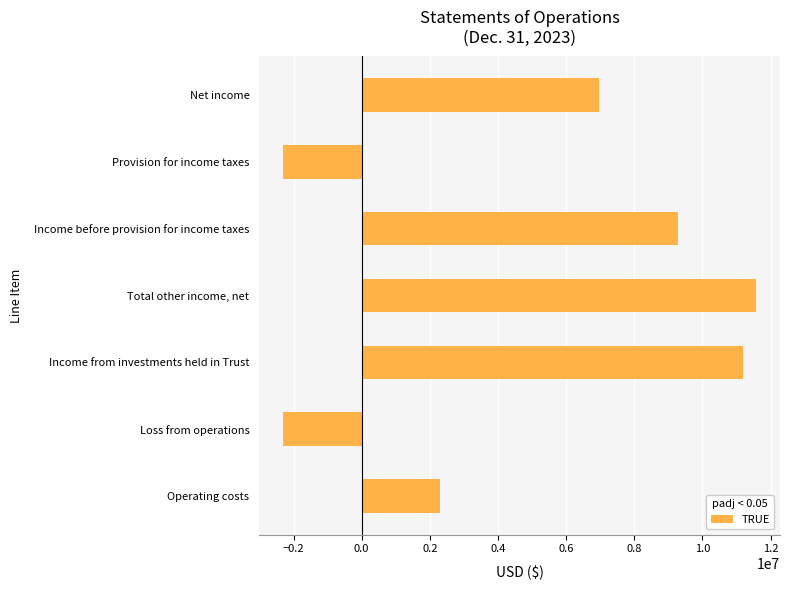

How many categories are shown in the chart?

7